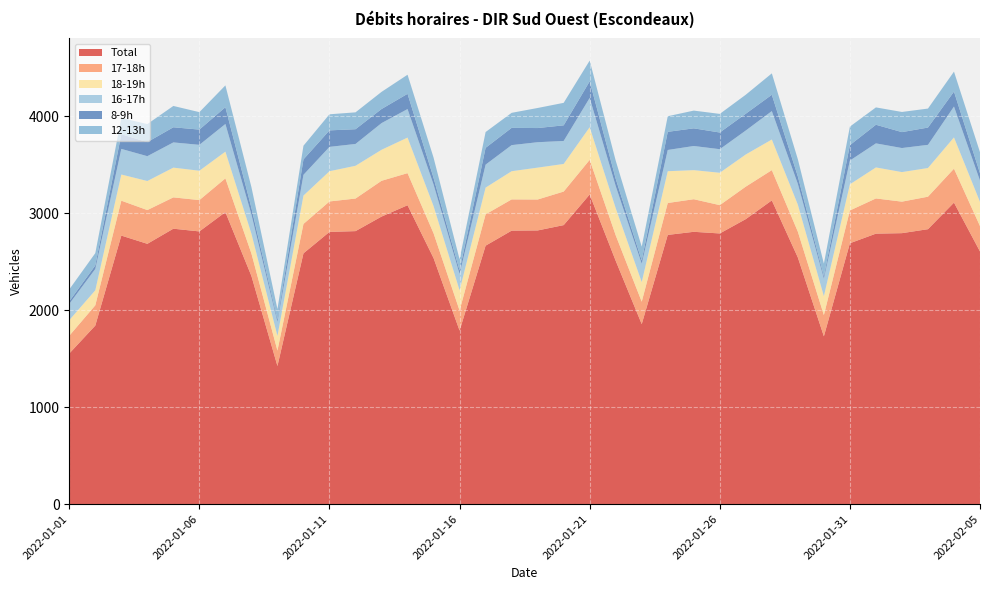

Reading right to left, what are all the values shown in this chart?

Total: 2022-02-05=2605	2022-02-04=3109	2022-02-03=2835	2022-02-02=2794	2022-02-01=2789	2022-01-31=2690	2022-01-30=1730	2022-01-29=2543	2022-01-28=3132	2022-01-27=2939	2022-01-26=2791	2022-01-25=2808	2022-01-24=2776	2022-01-23=1856	2022-01-22=2509	2022-01-21=3193	2022-01-20=2877	2022-01-19=2822	2022-01-18=2820	2022-01-17=2665	2022-01-16=1789	2022-01-15=2537	2022-01-14=3082	2022-01-13=2965	2022-01-12=2815	2022-01-11=2807	2022-01-10=2586	2022-01-09=1424	2022-01-08=2352	2022-01-07=3011	2022-01-06=2812	2022-01-05=2840	2022-01-04=2684	2022-01-03=2769	2022-01-02=1841	2022-01-01=1553
17-18h: 2022-02-05=262	2022-02-04=350	2022-02-03=335	2022-02-02=325	2022-02-01=363	2022-01-31=338	2022-01-30=219	2022-01-29=266	2022-01-28=312	2022-01-27=335	2022-01-26=292	2022-01-25=336	2022-01-24=329	2022-01-23=231	2022-01-22=263	2022-01-21=357	2022-01-20=346	2022-01-19=319	2022-01-18=322	2022-01-17=323	2022-01-16=207	2022-01-15=256	2022-01-14=331	2022-01-13=369	2022-01-12=336	2022-01-11=314	2022-01-10=303	2022-01-09=159	2022-01-08=232	2022-01-07=348	2022-01-06=323	2022-01-05=323	2022-01-04=348	2022-01-03=360	2022-01-02=209	2022-01-01=183
18-19h: 2022-02-05=250	2022-02-04=323	2022-02-03=296	2022-02-02=305	2022-02-01=320	2022-01-31=270	2022-01-30=196	2022-01-29=279	2022-01-28=316	2022-01-27=332	2022-01-26=334	2022-01-25=300	2022-01-24=328	2022-01-23=203	2022-01-22=280	2022-01-21=337	2022-01-20=285	2022-01-19=329	2022-01-18=291	2022-01-17=276	2022-01-16=209	2022-01-15=280	2022-01-14=367	2022-01-13=320	2022-01-12=338	2022-01-11=312	2022-01-10=293	2022-01-09=152	2022-01-08=205	2022-01-07=276	2022-01-06=303	2022-01-05=307	2022-01-04=300	2022-01-03=270	2022-01-02=155	2022-01-01=161
16-17h: 2022-02-05=219	2022-02-04=318	2022-02-03=239	2022-02-02=248	2022-02-01=248	2022-01-31=245	2022-01-30=181	2022-01-29=214	2022-01-28=293	2022-01-27=247	2022-01-26=243	2022-01-25=249	2022-01-24=219	2022-01-23=189	2022-01-22=228	2022-01-21=302	2022-01-20=237	2022-01-19=262	2022-01-18=269	2022-01-17=237	2022-01-16=168	2022-01-15=223	2022-01-14=294	2022-01-13=275	2022-01-12=225	2022-01-11=251	2022-01-10=214	2022-01-09=144	2022-01-08=198	2022-01-07=285	2022-01-06=267	2022-01-05=260	2022-01-04=256	2022-01-03=264	2022-01-02=220	2022-01-01=168
8-9h: 2022-02-05=76	2022-02-04=154	2022-02-03=178	2022-02-02=164	2022-02-01=192	2022-01-31=159	2022-01-30=24	2022-01-29=77	2022-01-28=168	2022-01-27=173	2022-01-26=172	2022-01-25=182	2022-01-24=187	2022-01-23=33	2022-01-22=75	2022-01-21=171	2022-01-20=161	2022-01-19=146	2022-01-18=178	2022-01-17=173	2022-01-16=36	2022-01-15=68	2022-01-14=157	2022-01-13=145	2022-01-12=152	2022-01-11=170	2022-01-10=159	2022-01-09=23	2022-01-08=68	2022-01-07=173	2022-01-06=157	2022-01-05=156	2022-01-04=145	2022-01-03=151	2022-01-02=36	2022-01-01=26
12-13h: 2022-02-05=217	2022-02-04=206	2022-02-03=196	2022-02-02=208	2022-02-01=179	2022-01-31=191	2022-01-30=130	2022-01-29=177	2022-01-28=221	2022-01-27=196	2022-01-26=192	2022-01-25=183	2022-01-24=161	2022-01-23=143	2022-01-22=187	2022-01-21=214	2022-01-20=232	2022-01-19=207	2022-01-18=155	2022-01-17=163	2022-01-16=115	2022-01-15=209	2022-01-14=197	2022-01-13=177	2022-01-12=174	2022-01-11=166	2022-01-10=141	2022-01-09=109	2022-01-08=214	2022-01-07=225	2022-01-06=180	2022-01-05=220	2022-01-04=186	2022-01-03=168	2022-01-02=127	2022-01-01=123